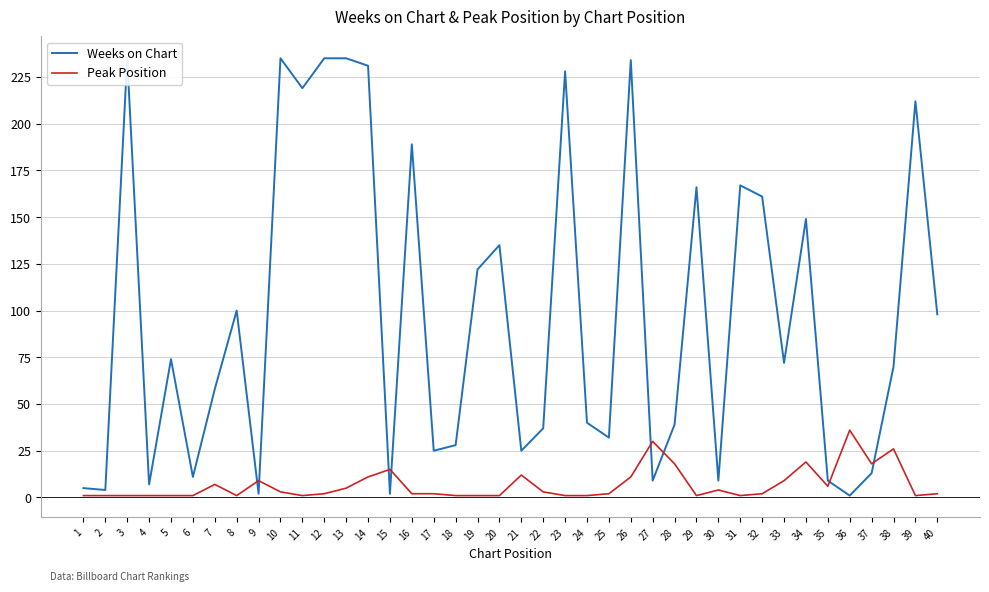

How many data points does each series have?

40